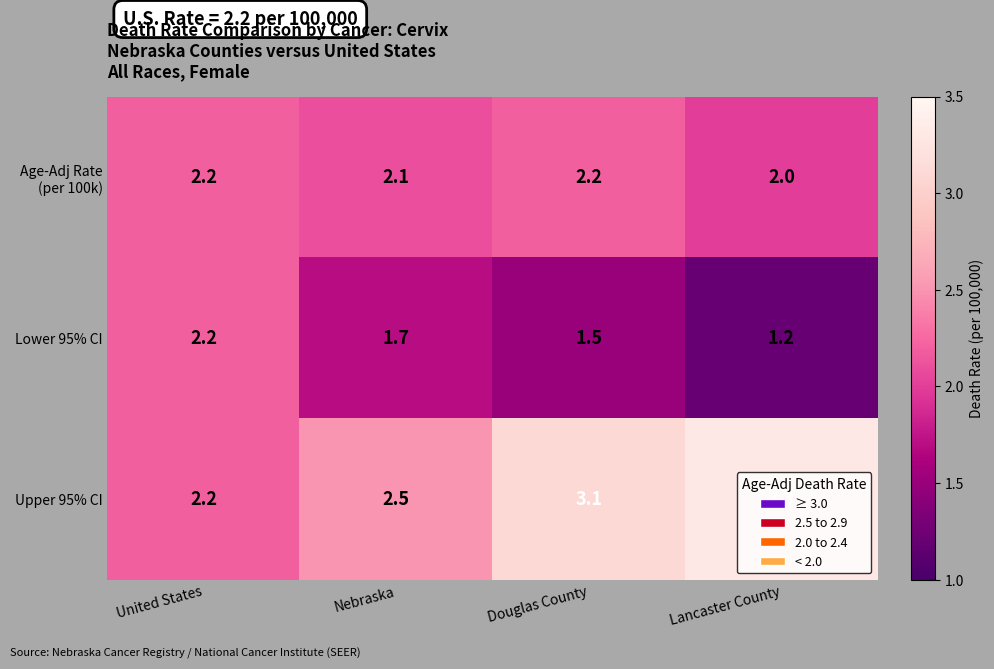

List the labels in order of Lower 95% CI value, smallest first.

Lancaster County, Douglas County, Nebraska, United States